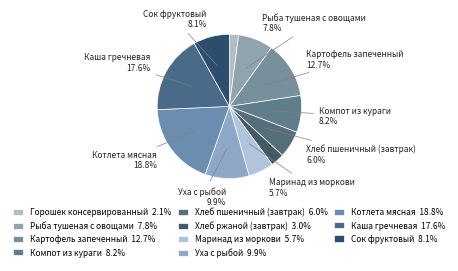

To the nearest percent, what is the difference between the largest and smallest slice percentages?

16%